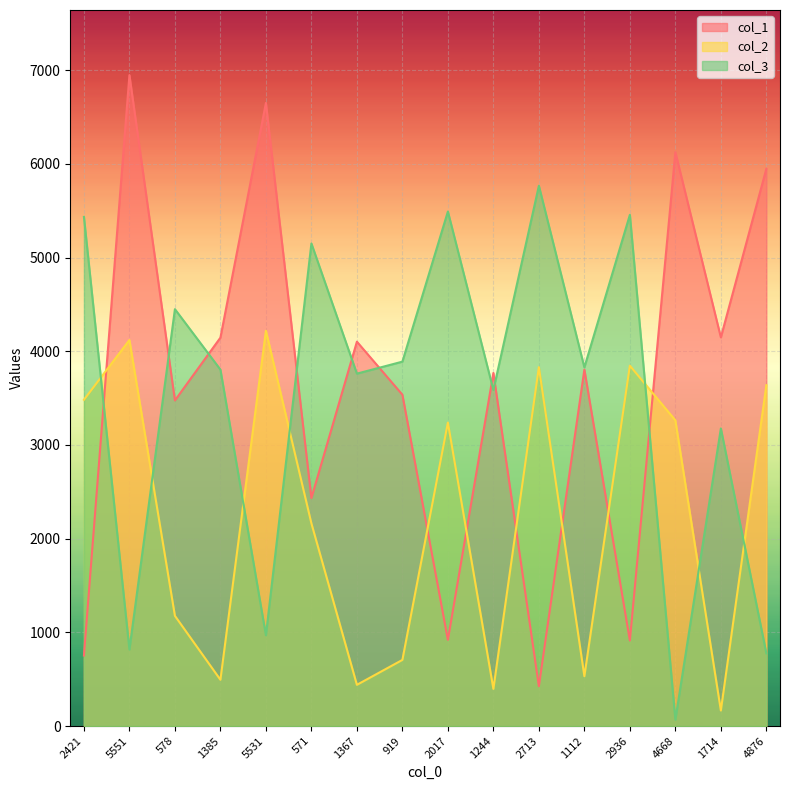

Where is the first local minimum for col_1?

578